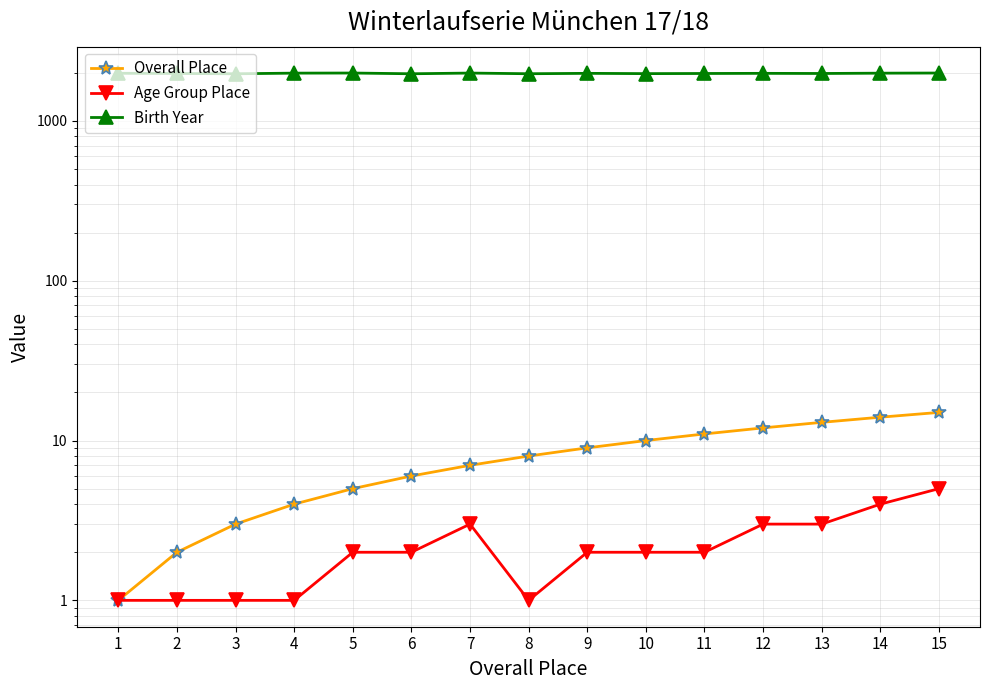

Is this an area chart (filled region under the line)?

No